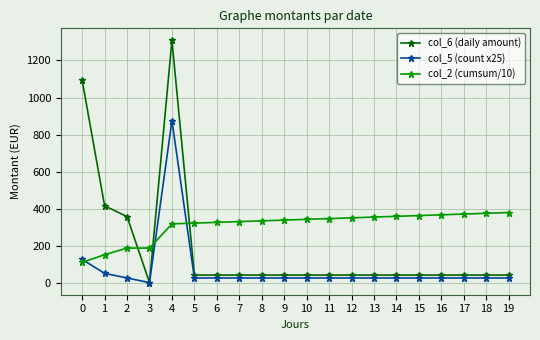

Which series has the widest spread of values?

col_6 (daily amount)